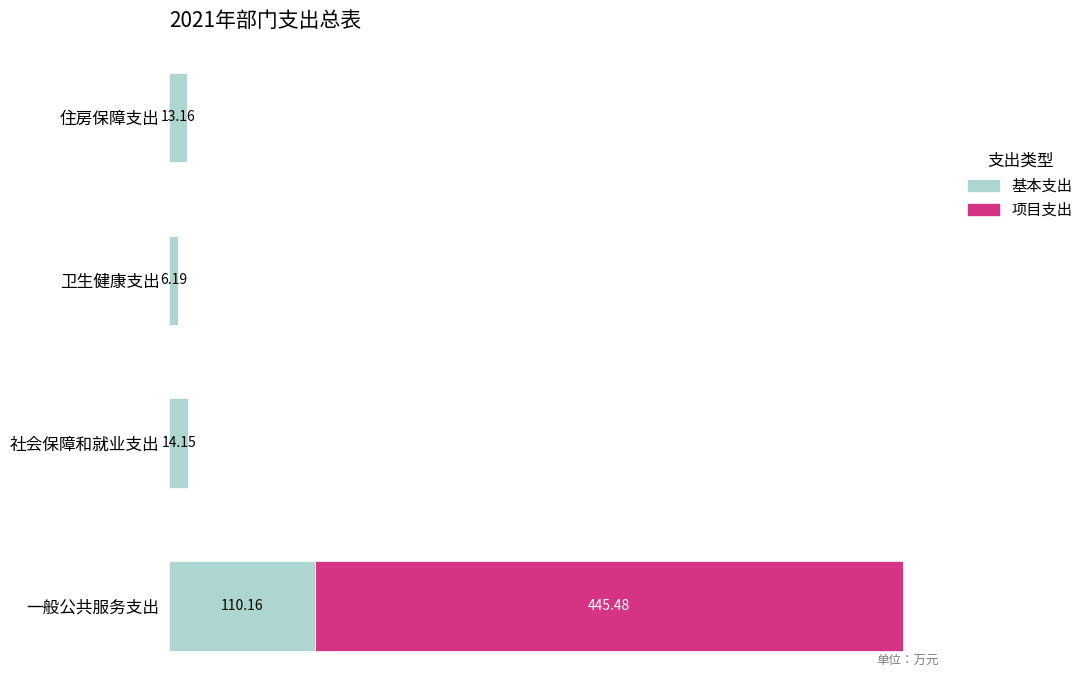

At which category is the sum across all series the highest?

一般公共服务支出